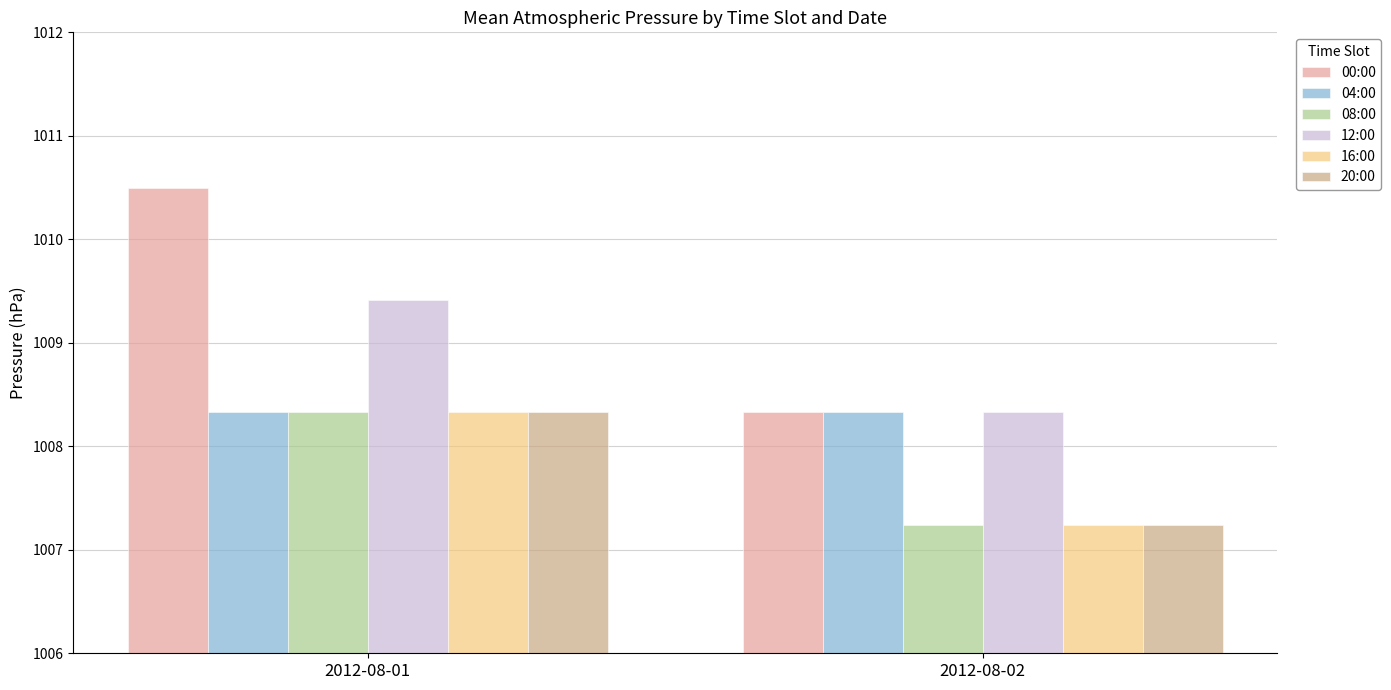

At which category is the sum across all series the highest?

2012-08-01